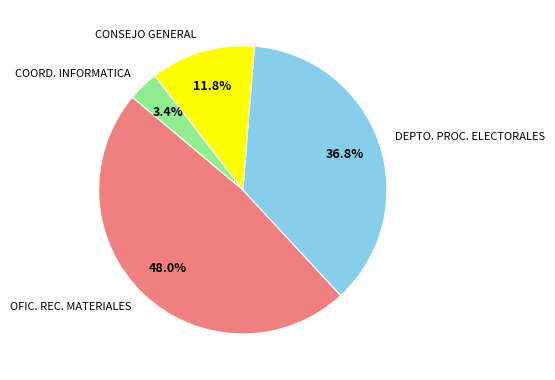

Does any single category account for the majority?

No